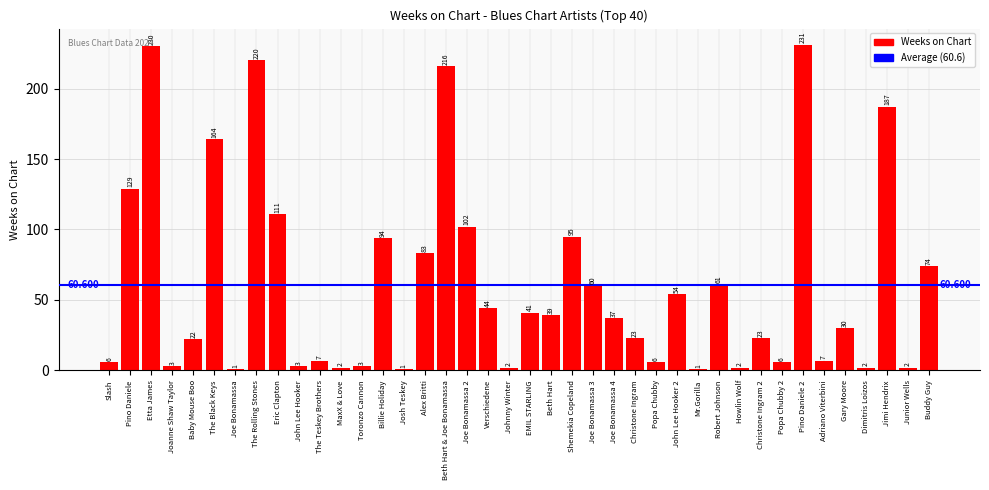

Does the chart contain any negative values?

No